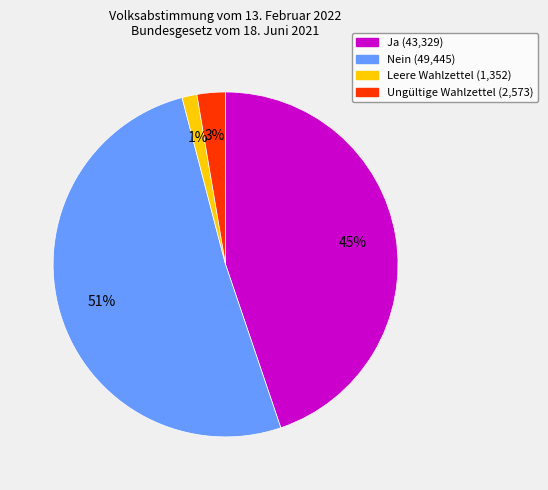

Which slice is the largest?

Nein